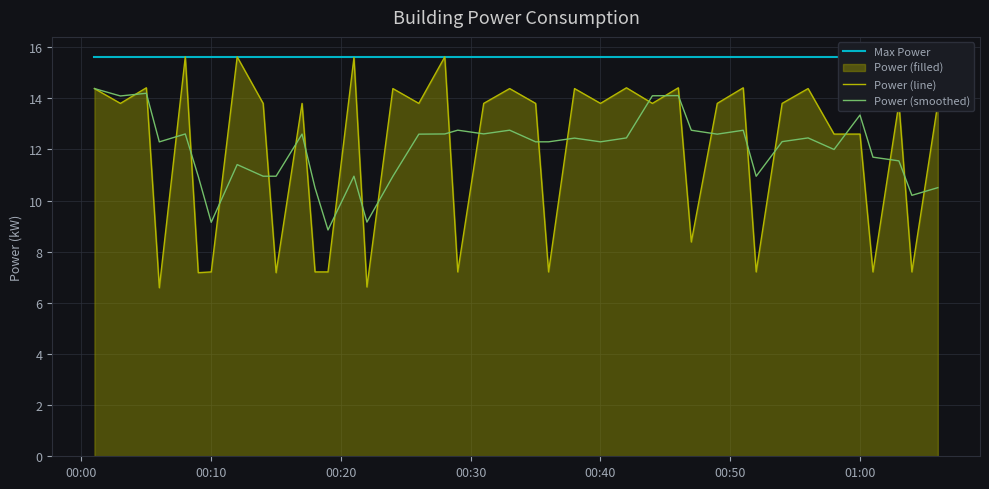

How many data points in Power (smoothed) are above 12?

24